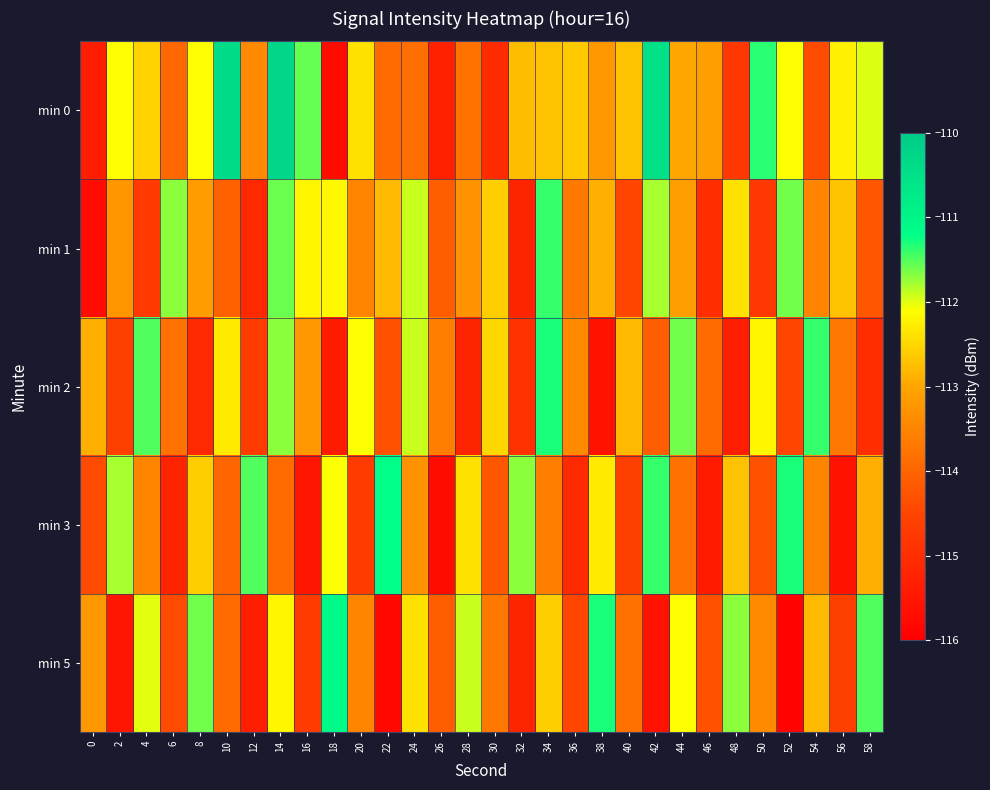

Which series has the widest spread of values?

min 0